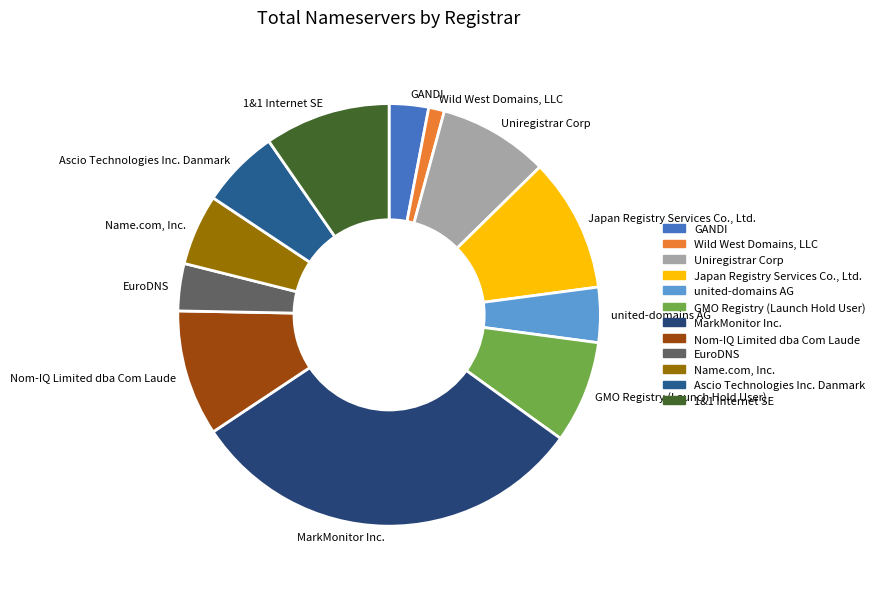

Which category has the smallest portion of the pie?

Wild West Domains, LLC